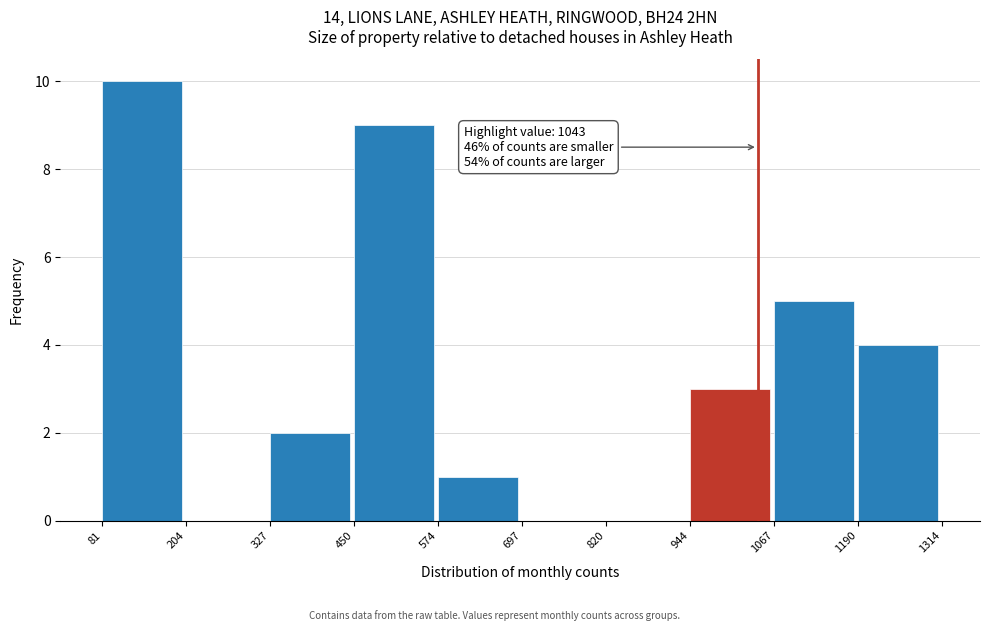

Which range on the x-axis has the tallest bar?

81 to 204